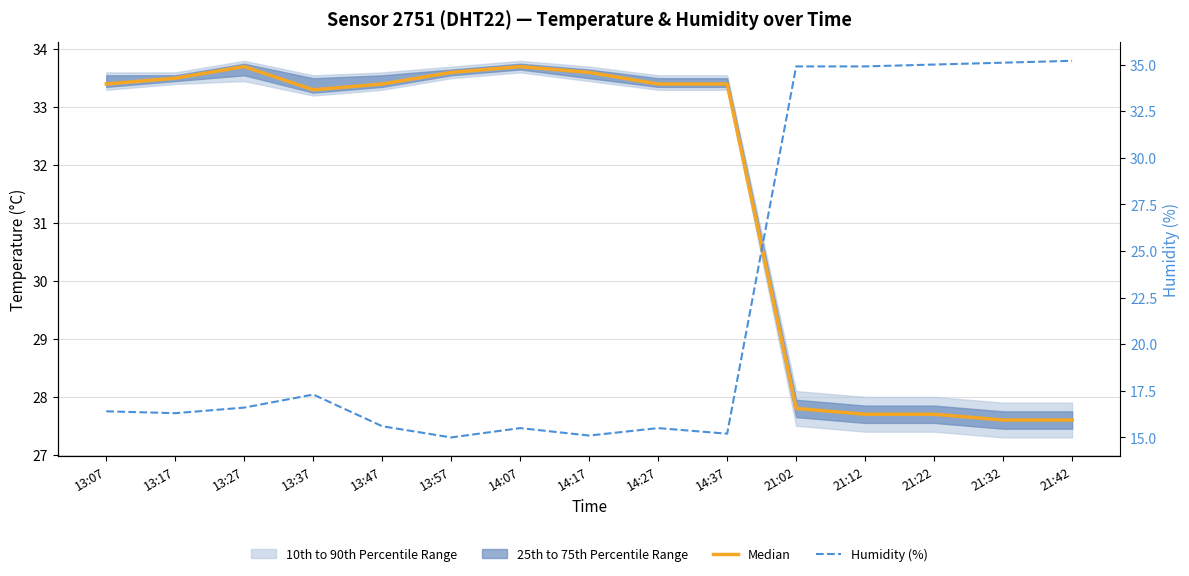

Where is the first local minimum for Median?

13:37